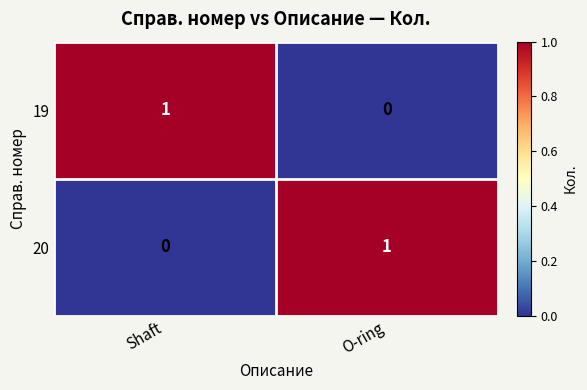

Is the value of 19 at O-ring greater than the value of 20 at O-ring?

No